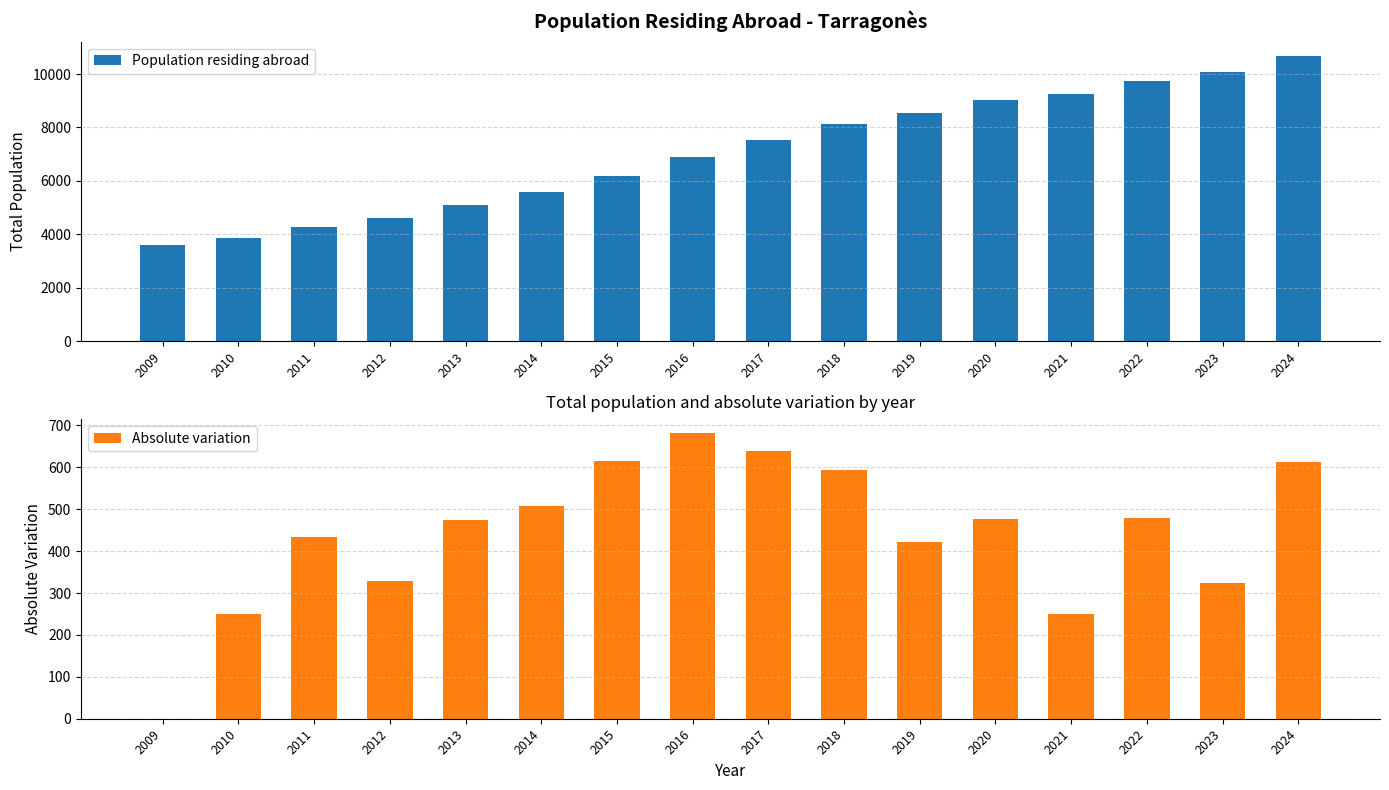

Reading left to right, list all the values displayed in this chart.

Population residing abroad: 3595	3846	4279	4607	5082	5589	6203	6884	7523	8116	8538	9014	9265	9745	10069	10681
Absolute variation: 0	251	433	328	475	507	614	681	639	593	422	476	251	480	324	612